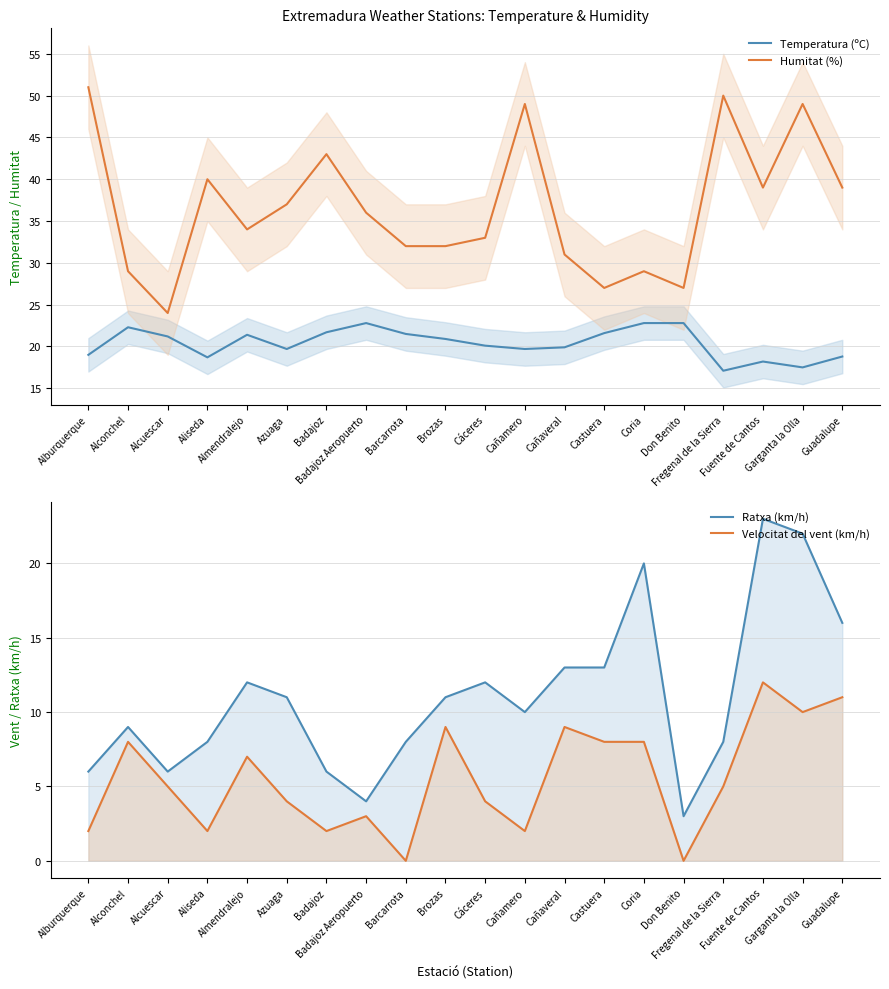

What are all the series names shown in the legend?

Temperatura (ºC), Humitat (%), Ratxa (km/h), Velocitat del vent (km/h)